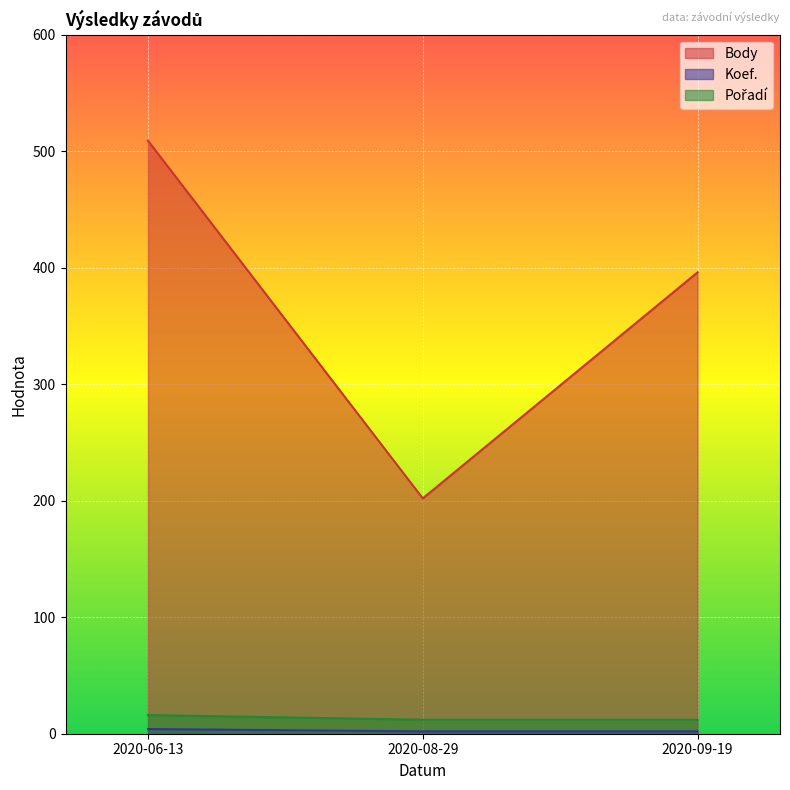

Which category has the highest value in the Body series?

2020-06-13